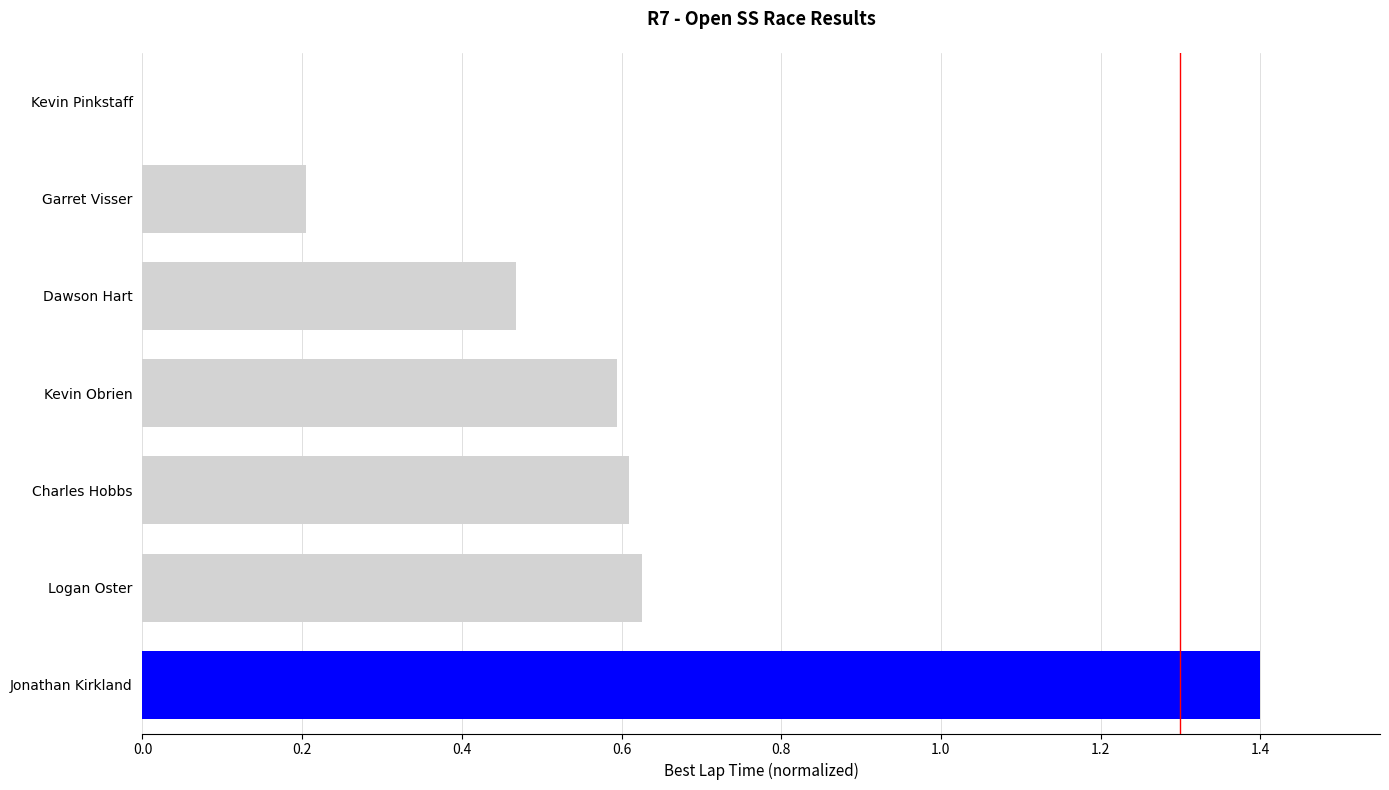

Which has a higher value, Garret Visser or Dawson Hart?

Dawson Hart